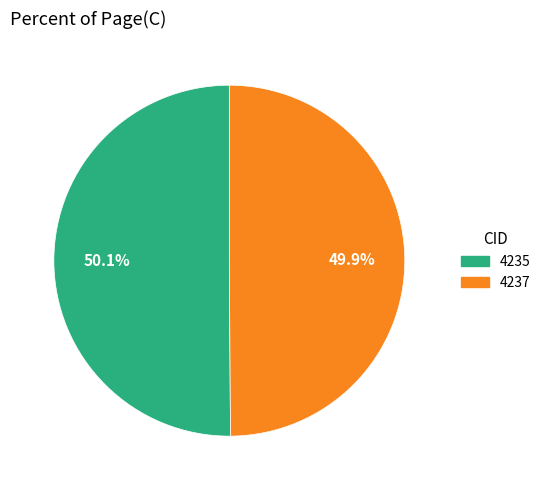

How many slices are in this pie chart?

2